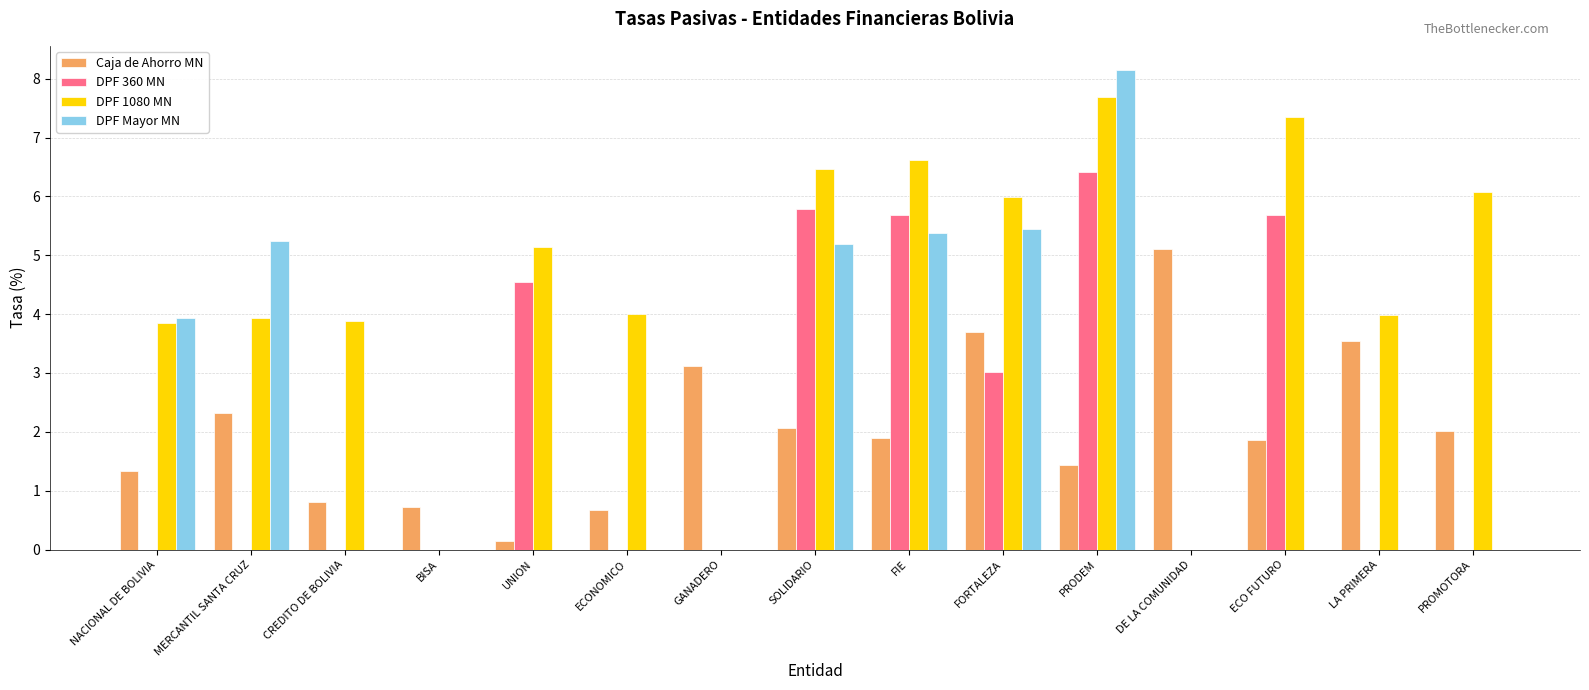

Count the number of data series in this chart.

4